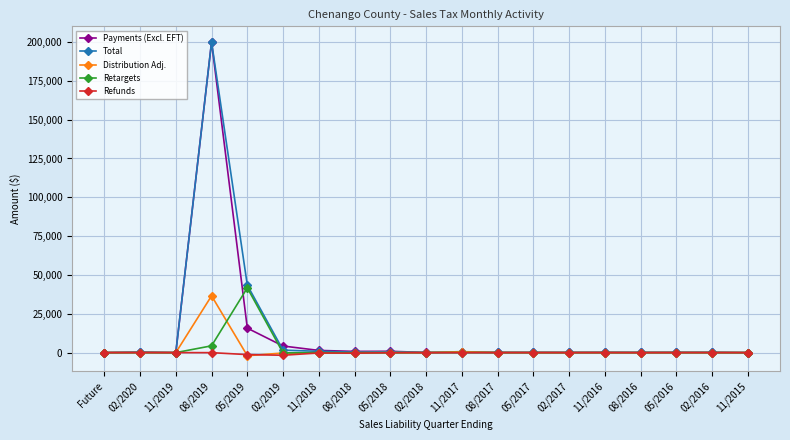

At which category is the sum across all series the highest?

08/2019